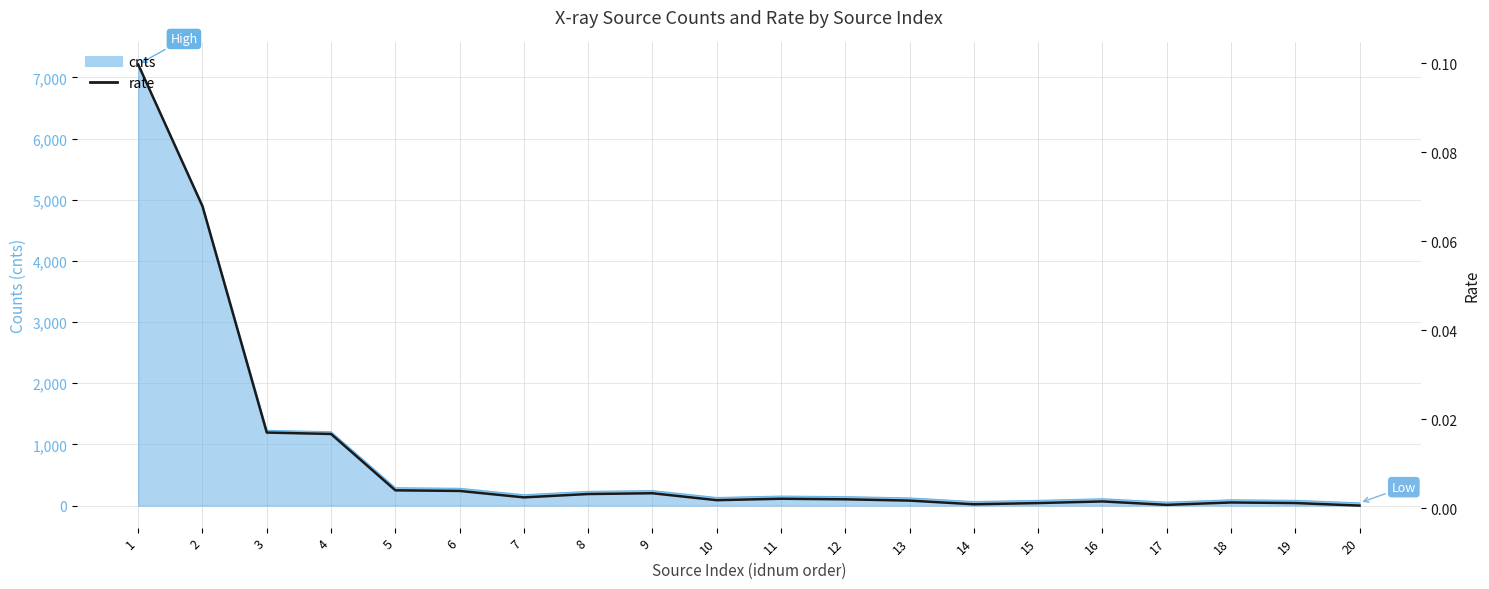

True or false: the data has more than 1 interior local peaks.

True